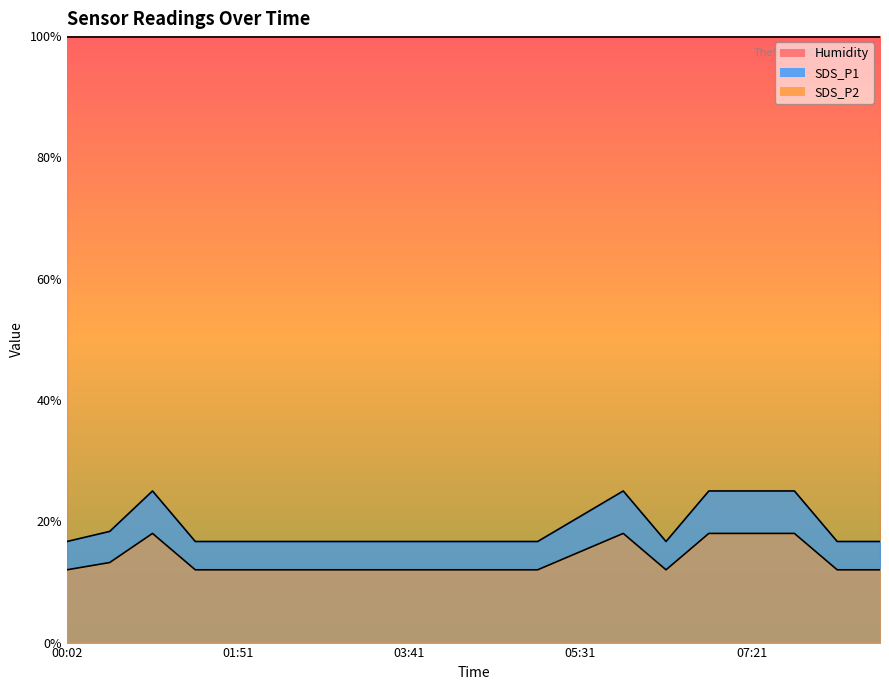

How many lines are shown in the chart?

3